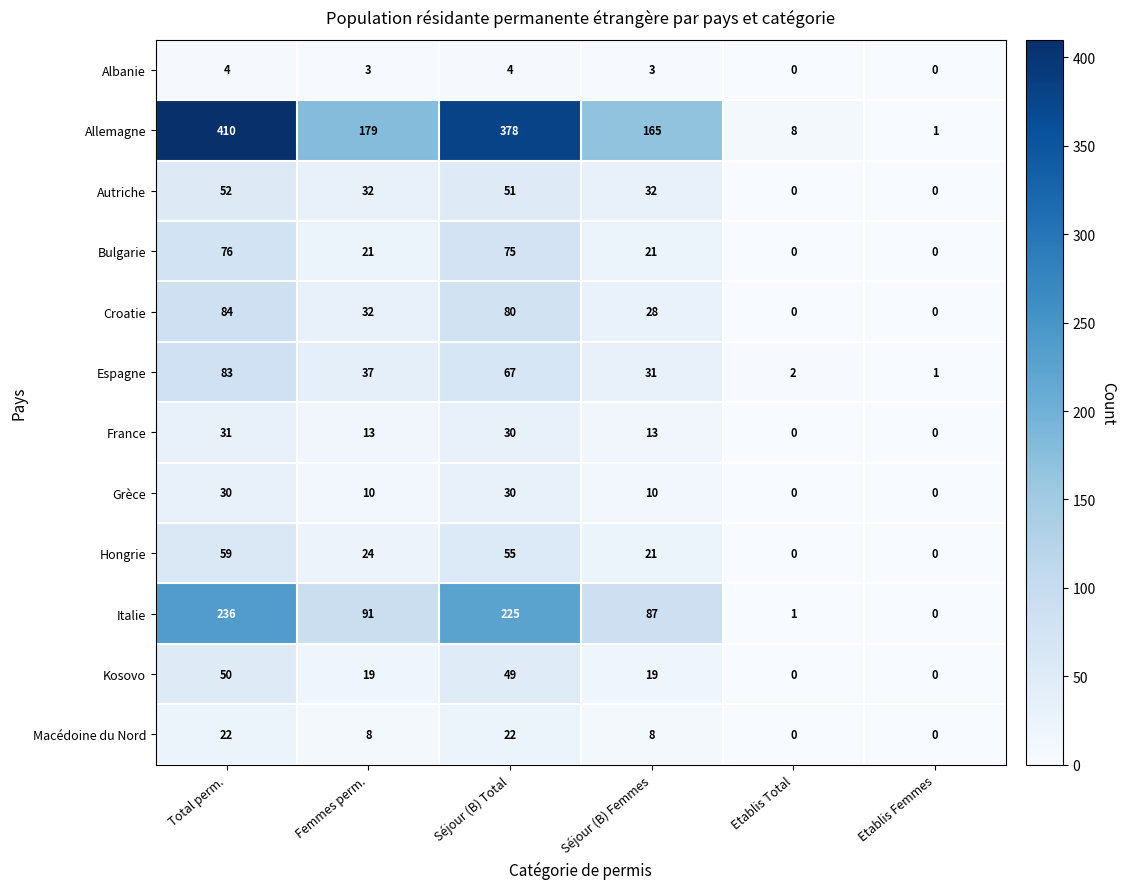

What is the total value across all series at Total perm.?

1137